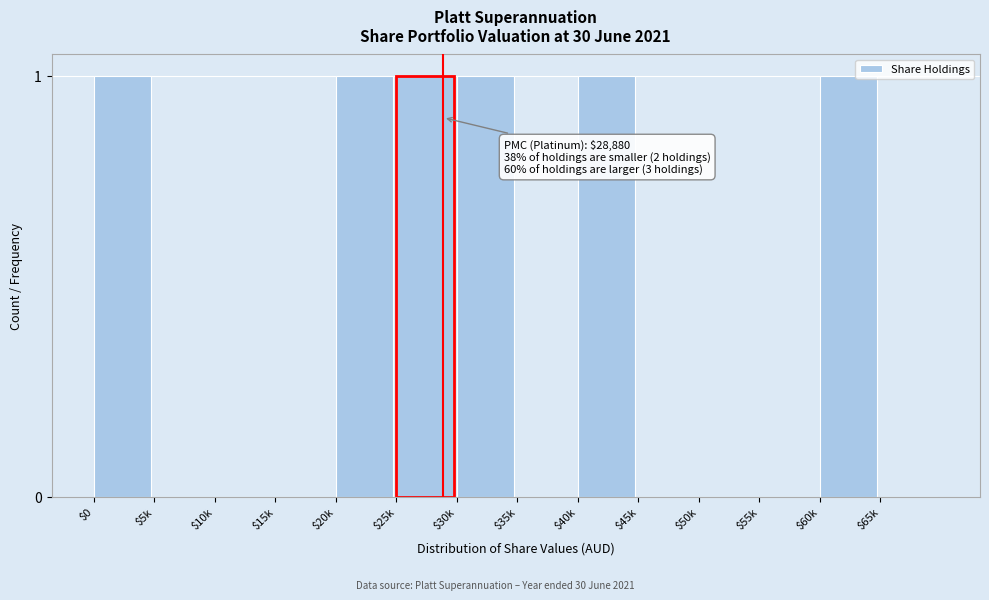

The value at $0 is 1. True or false?

True